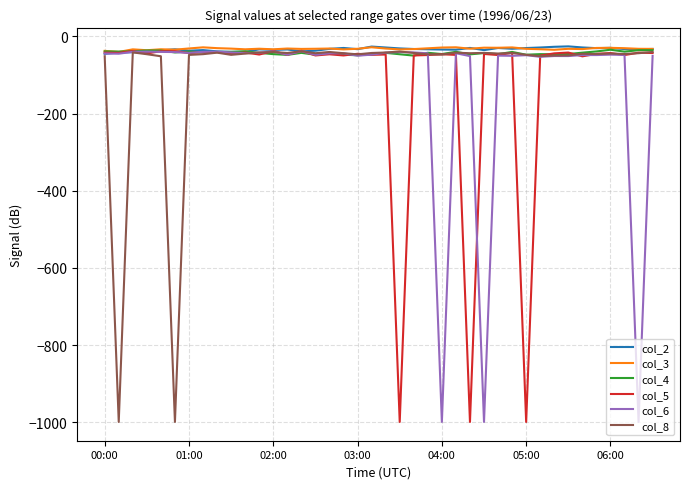

What is the lowest value of the col_5 series?

-999.0